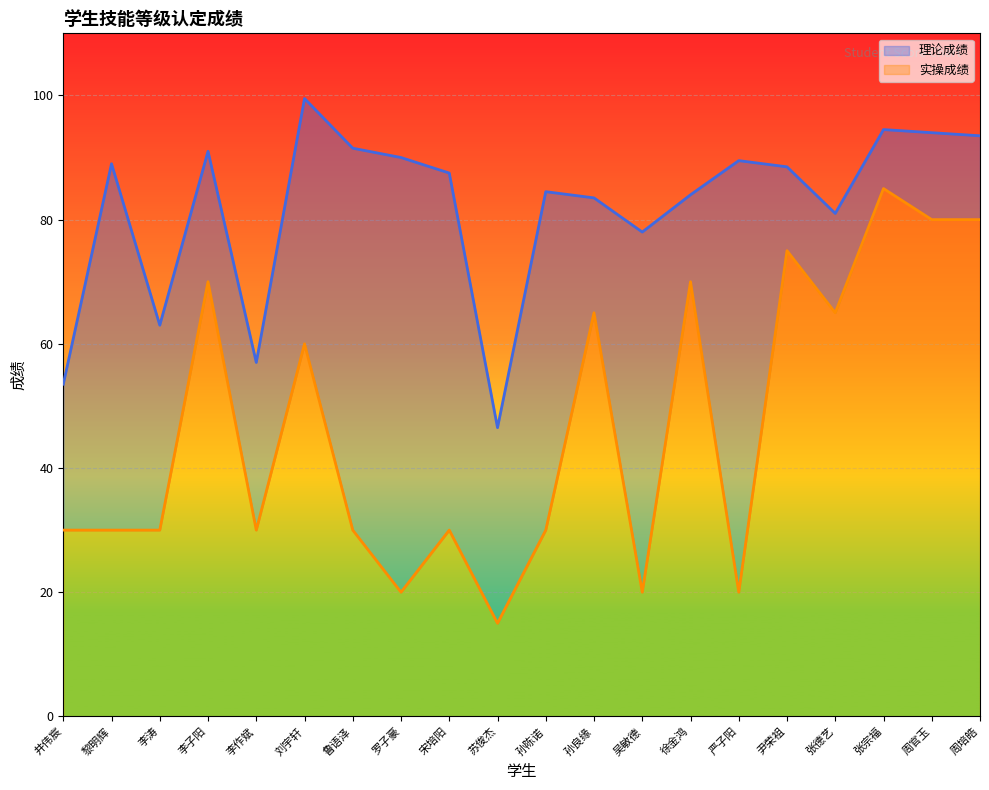

Reading right to left, extract all data points from this chart.

理论成绩: 93.5	94.0	94.5	81.0	88.5	89.5	84.0	78.0	83.5	84.5	46.5	87.5	90.0	91.5	99.5	57.0	91.0	63.0	89.0	53.5
实操成绩: 80.0	80.0	85.0	65.0	75.0	20.0	70.0	20.0	65.0	30.0	15.0	30.0	20.0	30.0	60.0	30.0	70.0	30.0	30.0	30.0